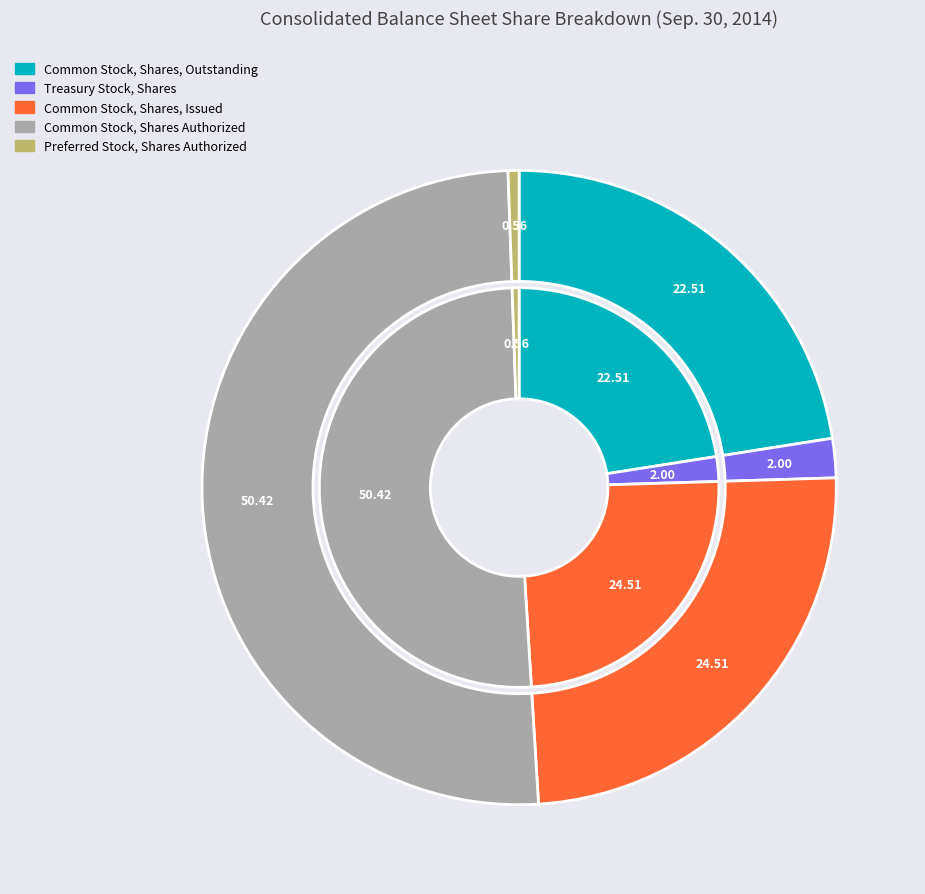

How many slices are in this pie chart?

5